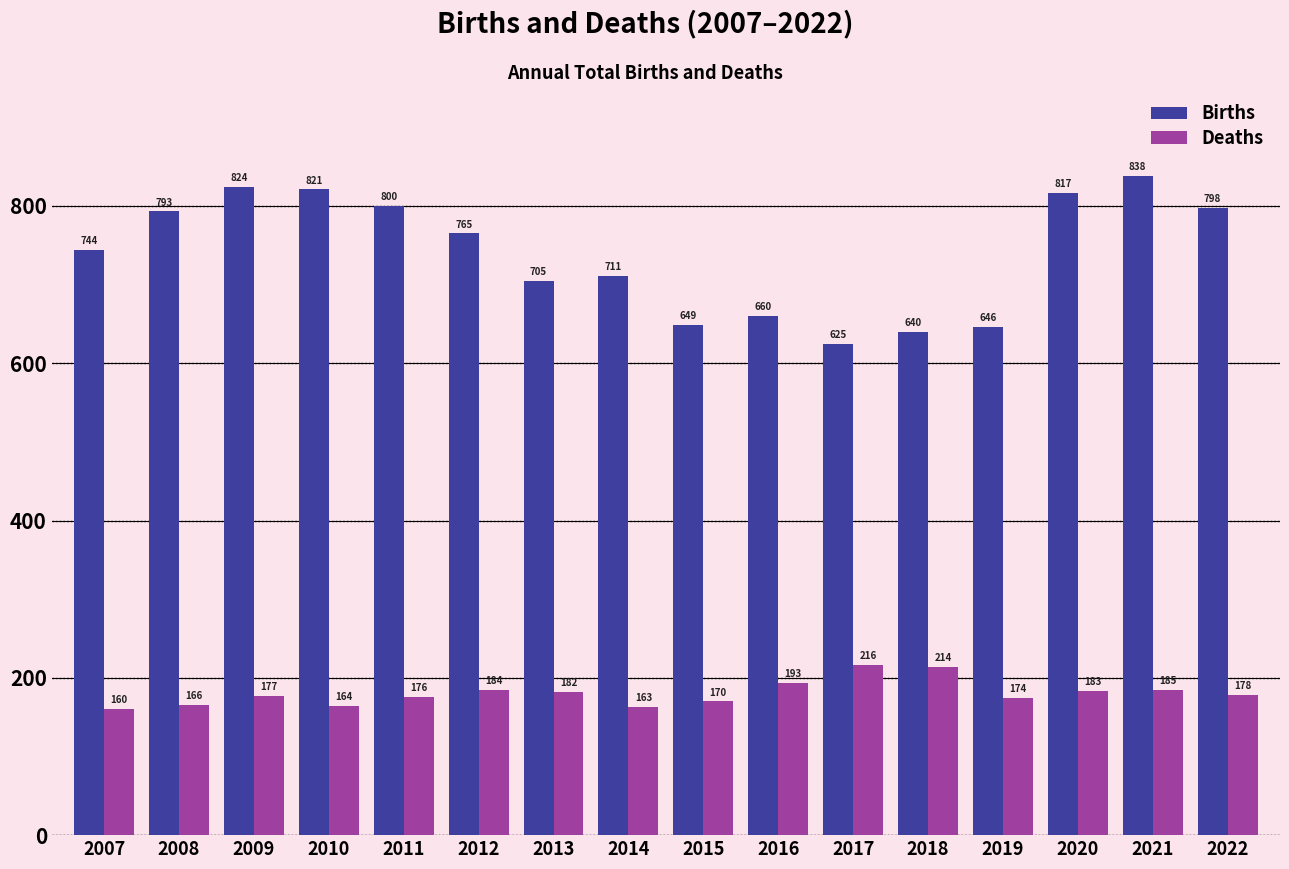

What are all the series names shown in the legend?

Births, Deaths